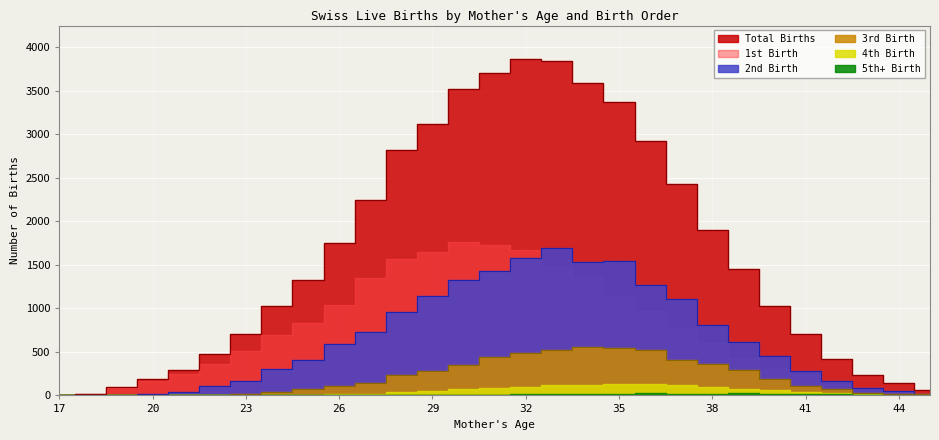

At which label does 3rd Birth reach its minimum?

17